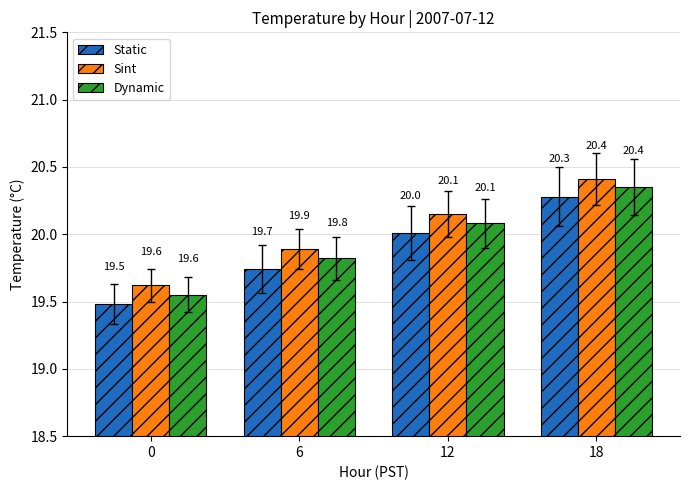

Which series has the largest total across all categories?

Sint